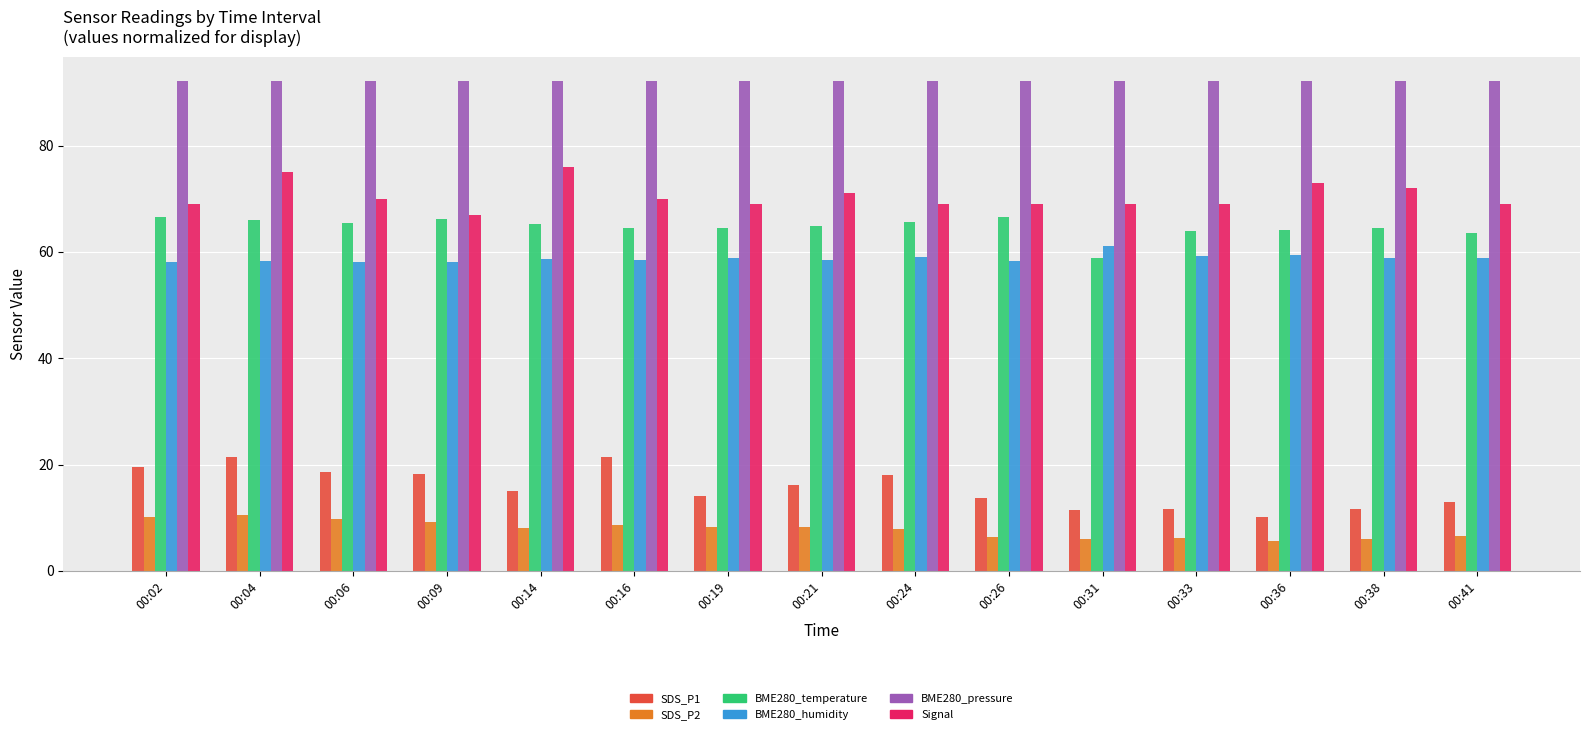

What is the minimum value for SDS_P2?

5.7